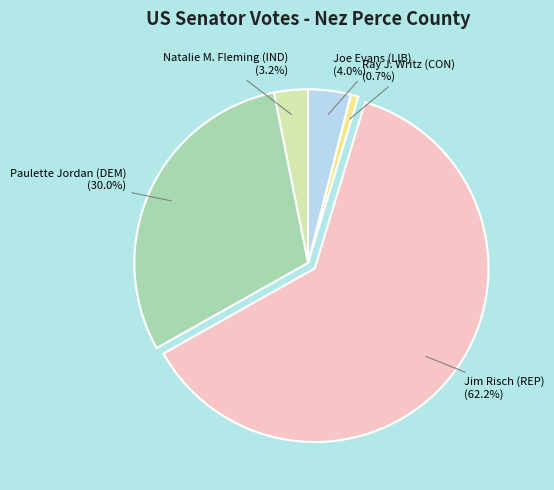

What portion of the pie excludes Paulette Jordan (DEM)?

70.0%